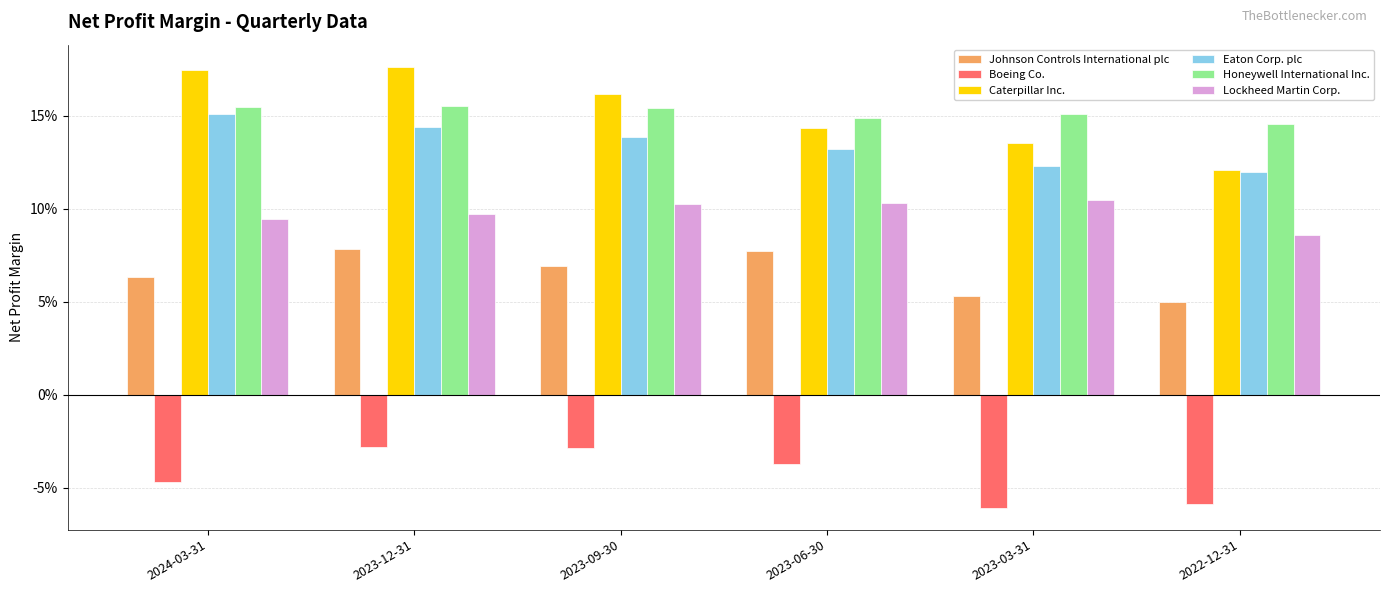

Which series changed the most between 2023-09-30 and 2022-12-31?

Caterpillar Inc.